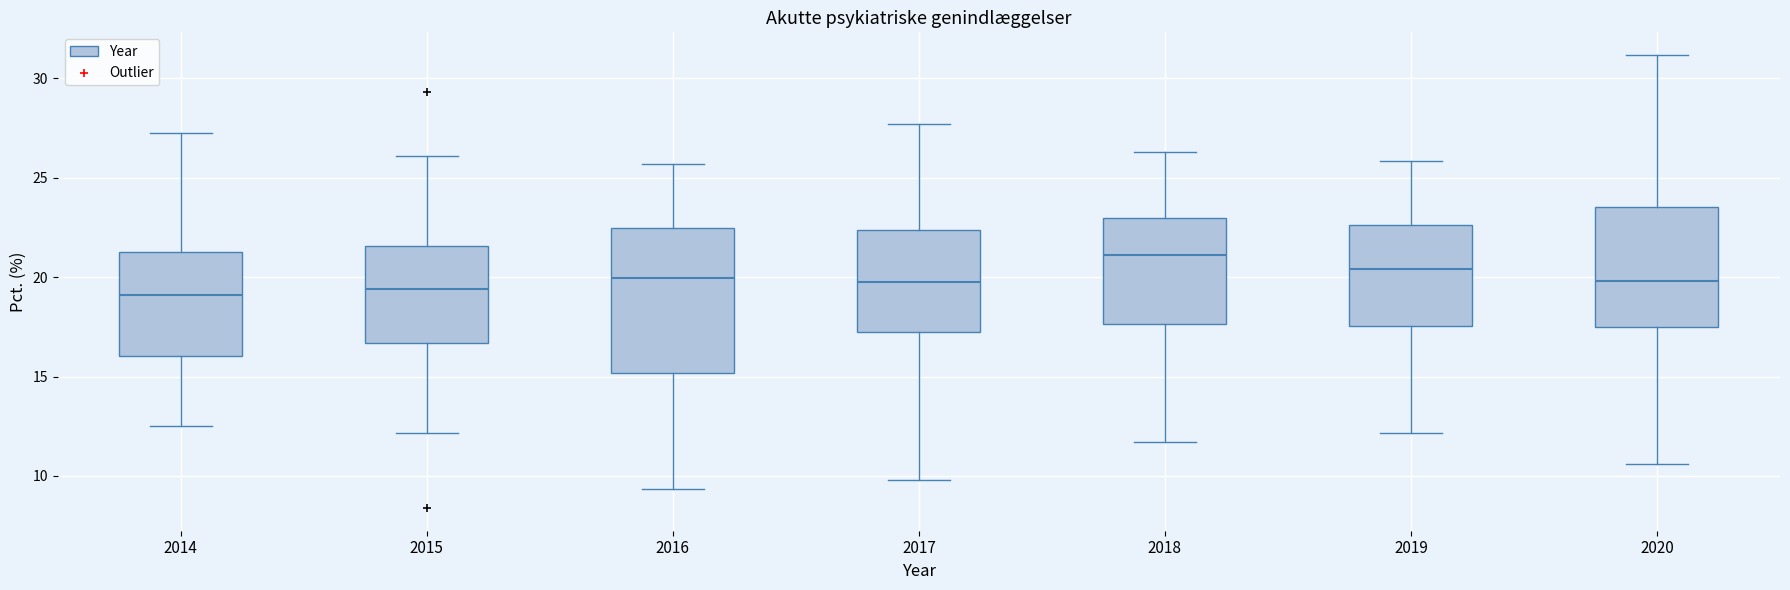

Which box has the highest median line?

2018